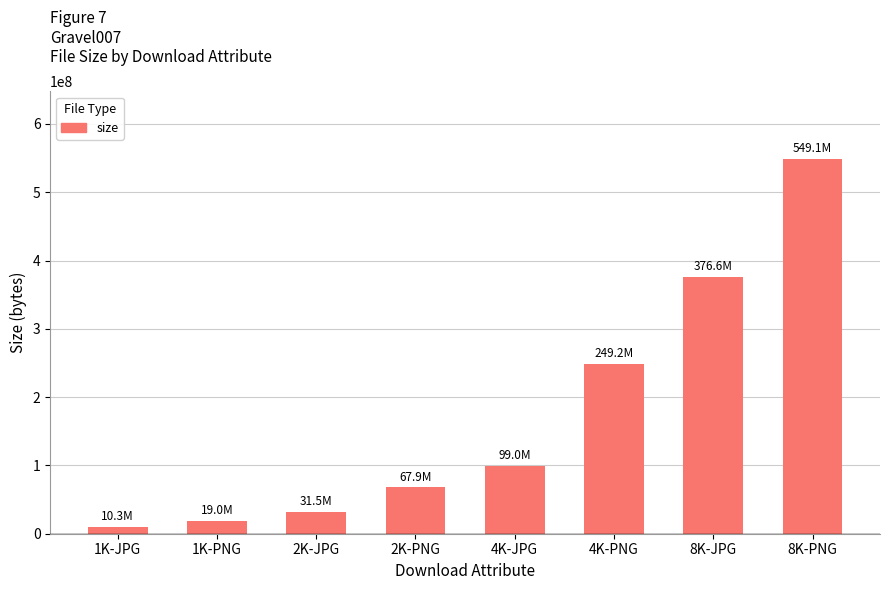

What is the difference between the maximum and minimum values?

538772639